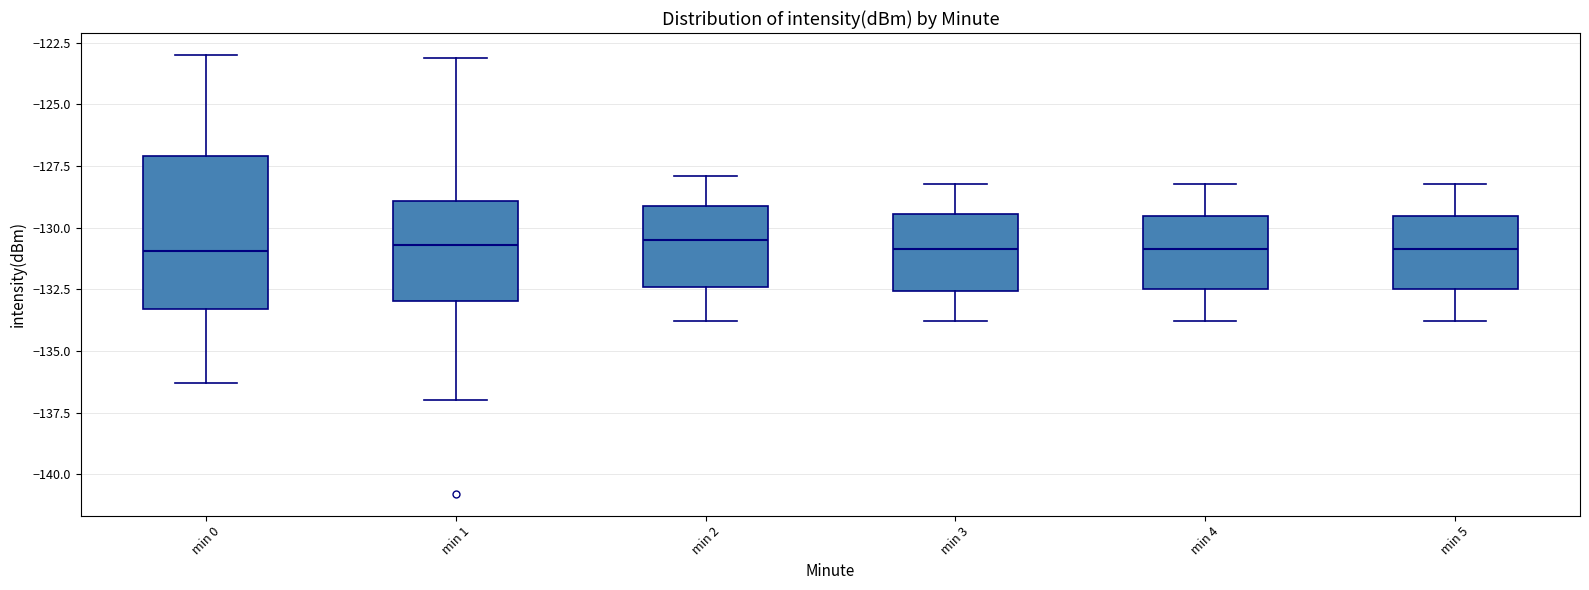

Reading left to right, transcribe this box plot: for each box, give where its median line is, the range the box spans, and where its two whiskers end, as read against the y-axis. The values are not printed on the chart, so give them approximately, as read against the axis.

min 0: median -131.0, box -133.5 to -127.0, whiskers -136.5 to -123.0
min 1: median -130.5, box -133.0 to -129.0, whiskers -137.0 to -123.0
min 2: median -130.5, box -132.5 to -129.0, whiskers -134.0 to -128.0
min 3: median -131.0, box -132.5 to -129.5, whiskers -134.0 to -128.0
min 4: median -131.0, box -132.5 to -129.5, whiskers -134.0 to -128.0
min 5: median -131.0, box -132.5 to -129.5, whiskers -134.0 to -128.0